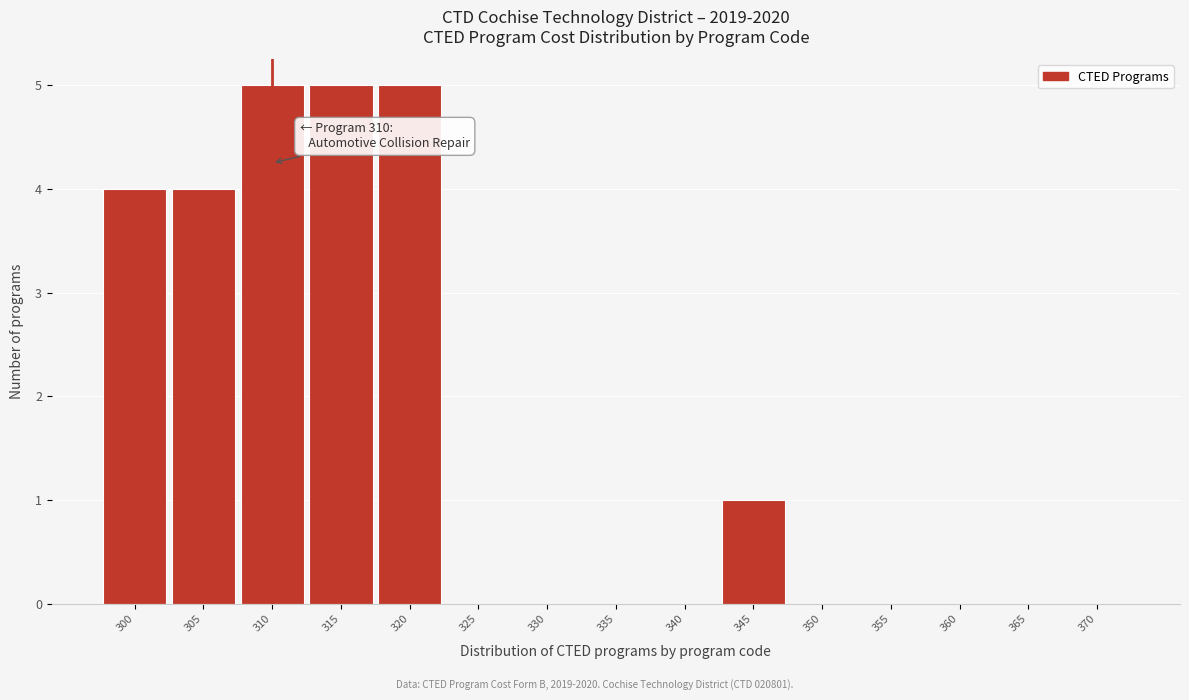

Reading left to right, list all the values displayed in this chart.

300=4	305=4	310=5	315=5	320=5	325=0	330=0	335=0	340=0	345=1	350=0	355=0	360=0	365=0	370=0